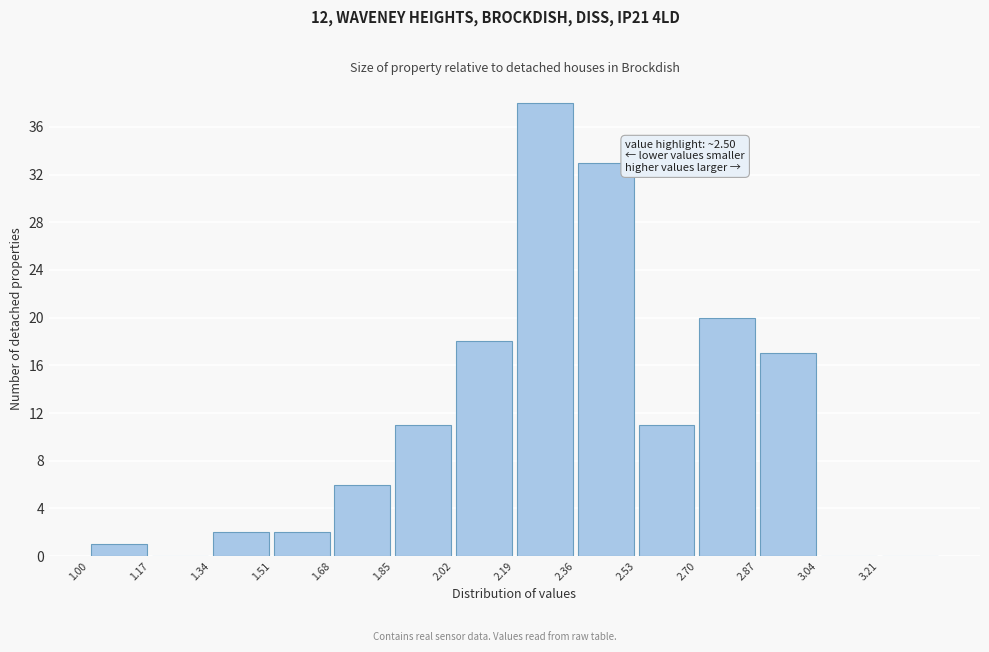

Which range on the x-axis has the tallest bar?

2.19 to 2.36